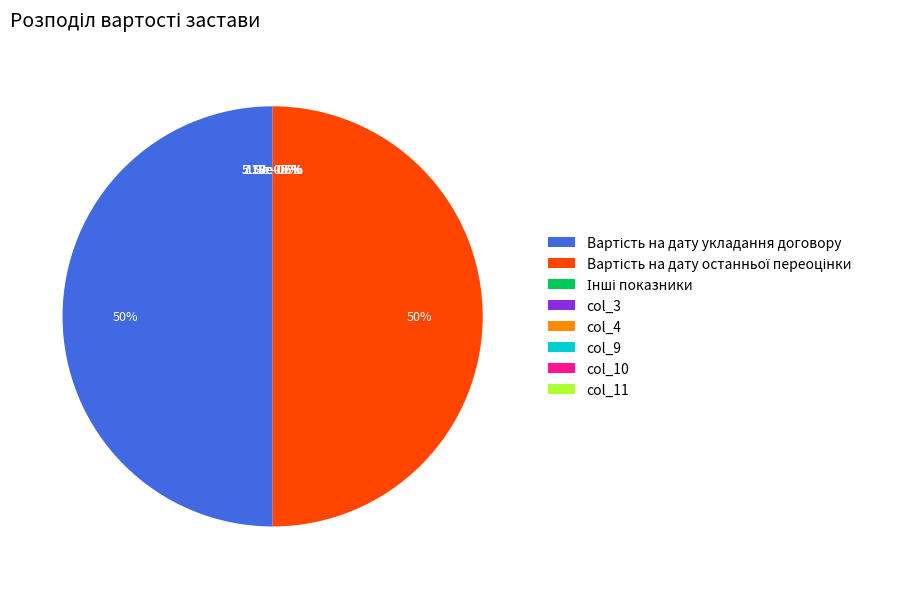

To the nearest percent, what is the combined percentage of Вартість застави на дату укладання договору and col_3?

50%